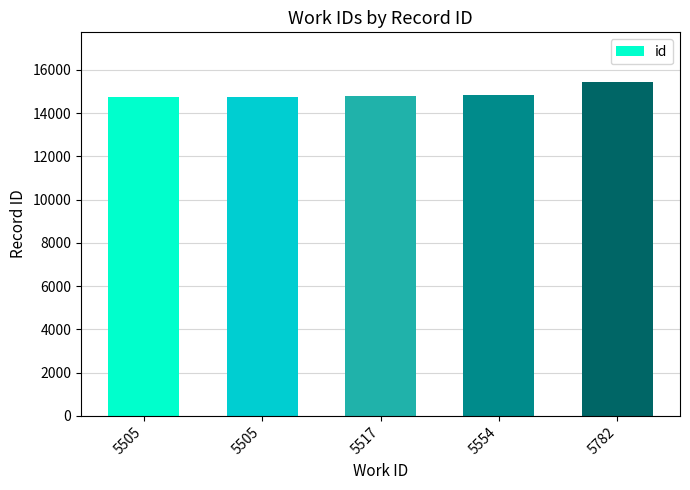

Count the number of data series in this chart.

1